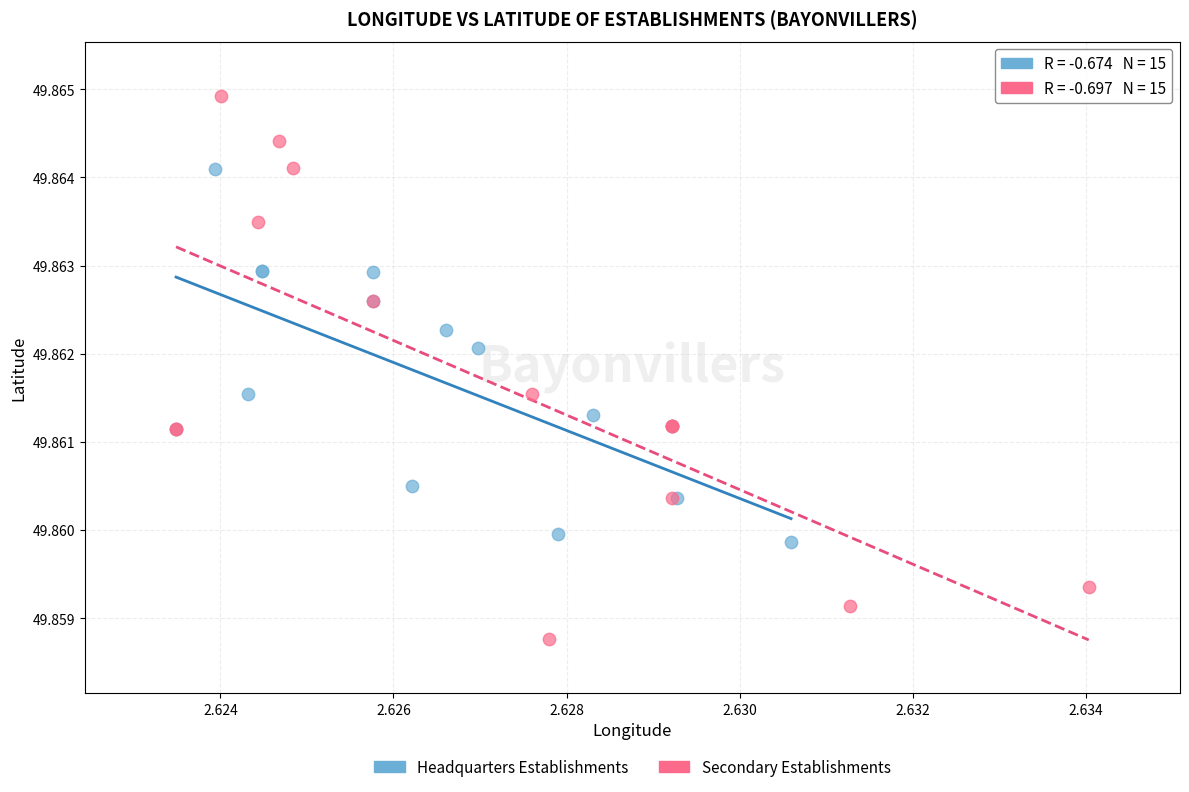

Which series has the widest spread of Y values?

Secondary Establishments